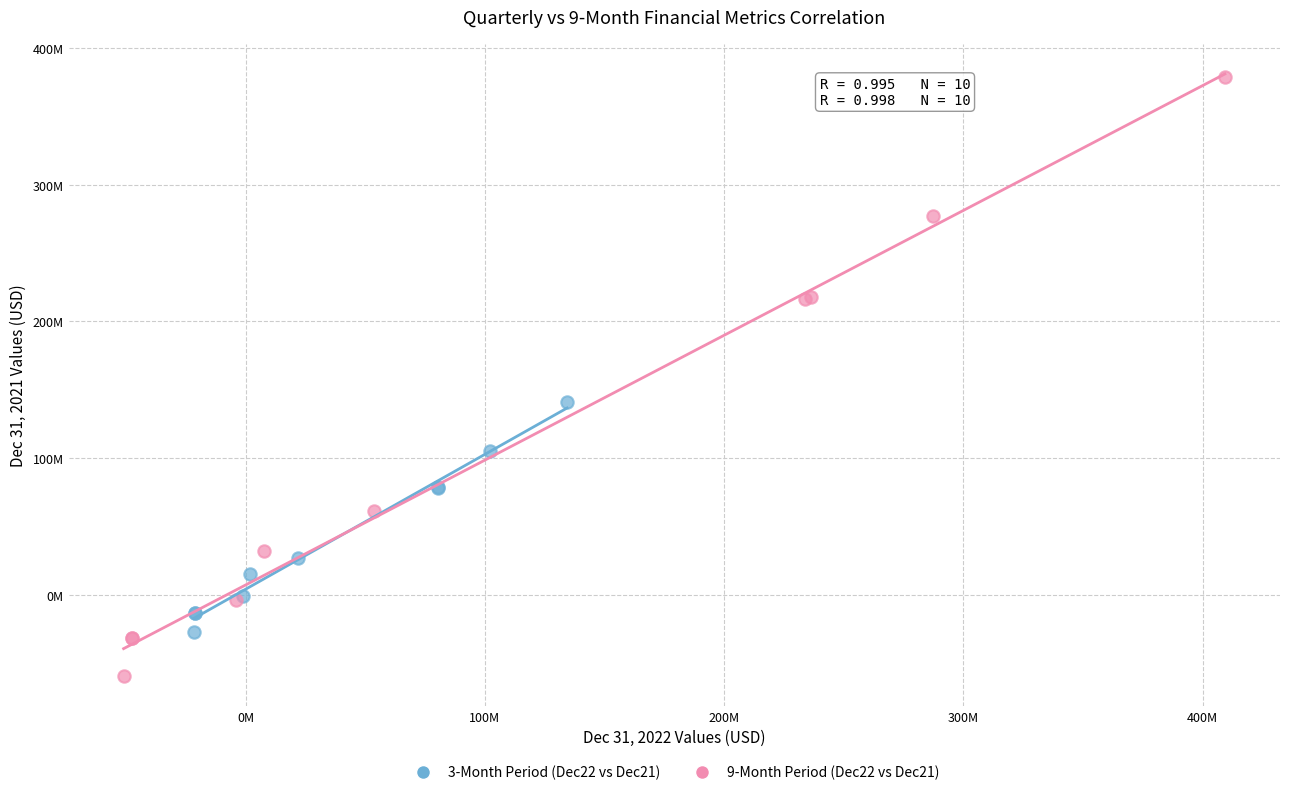

Which series has the widest spread of Y values?

9-Month Period (Dec22 vs Dec21)